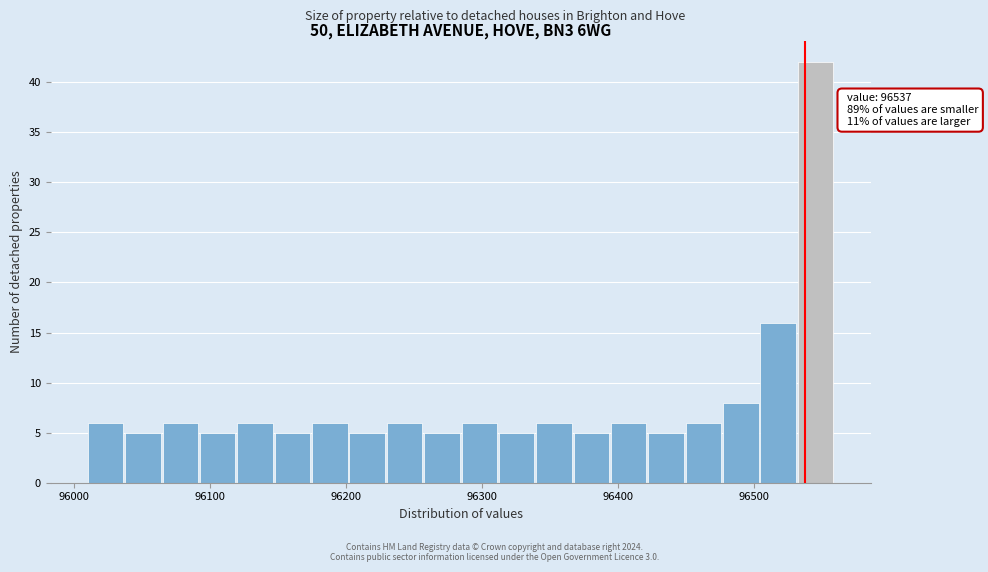

Read against the x-axis, roughly where is the centre of the tallest bar?

96550